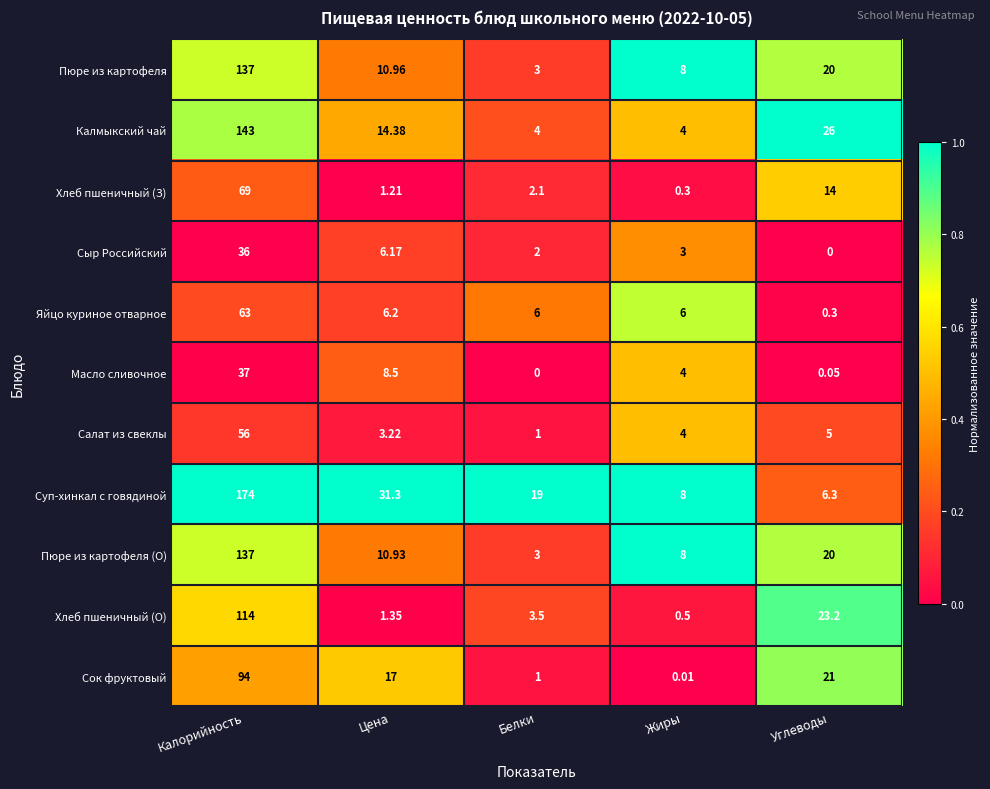

At how many categories does at least one series exceed 0?

5